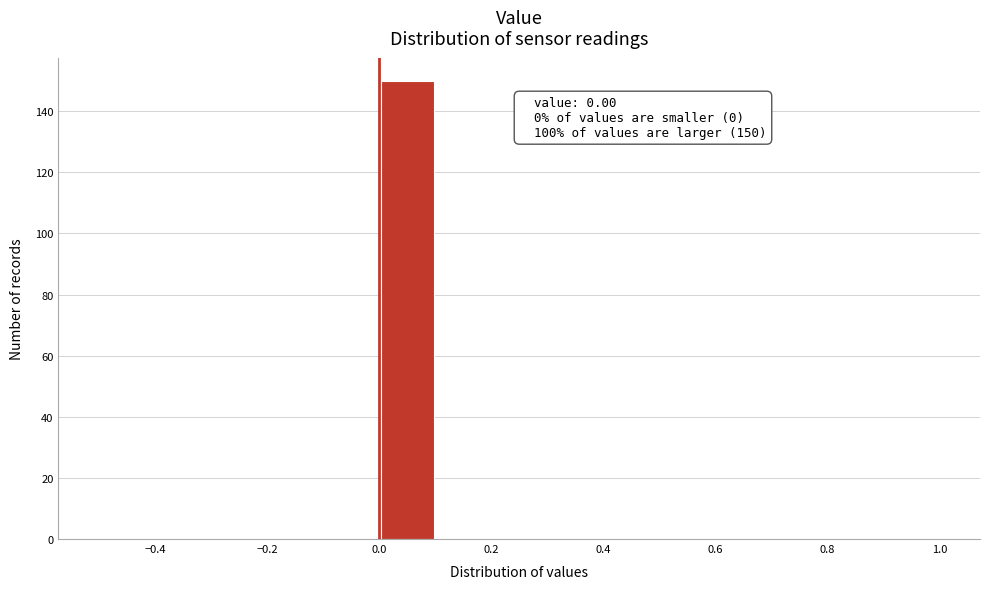

Which range on the x-axis has the tallest bar?

0.0 to 0.1